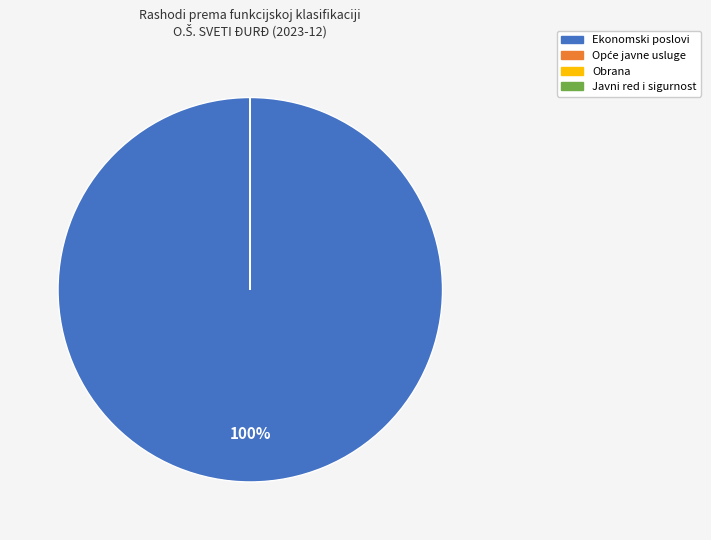

To the nearest percent, what is the average slice percentage?

25%